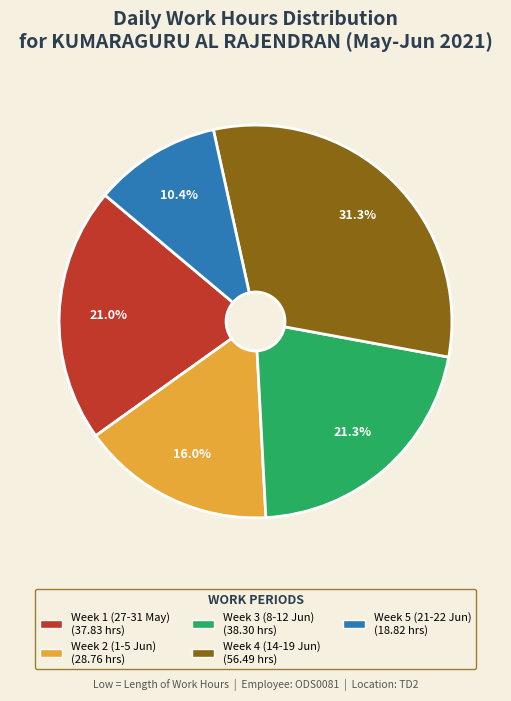

Is there a majority slice in this chart?

No